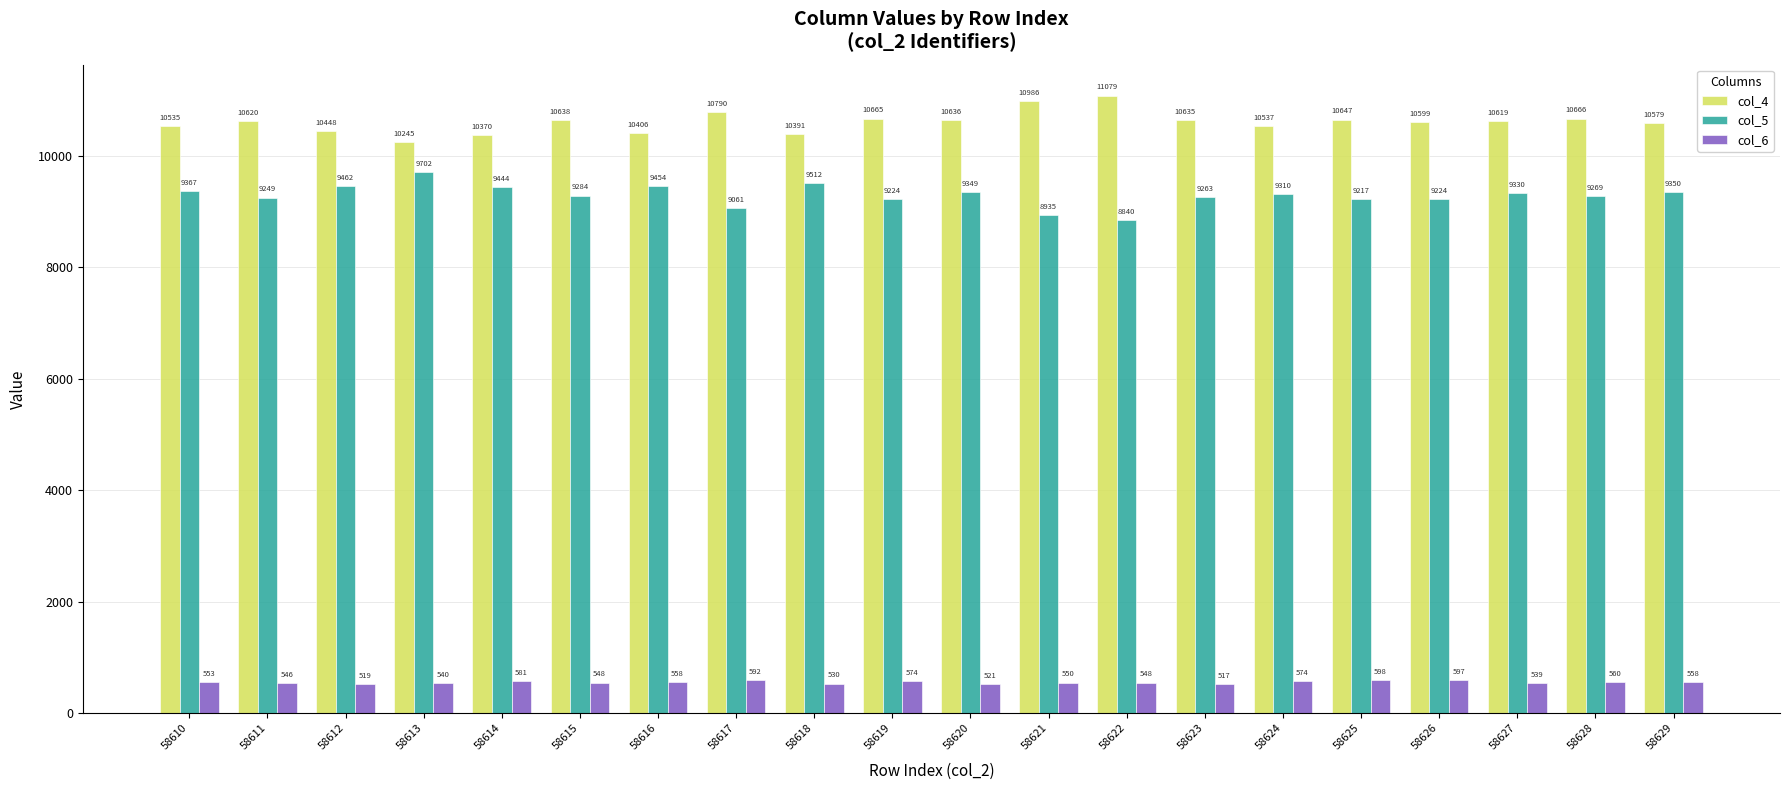

What value does the col_4 series have at 58612, to the nearest 10?

10450